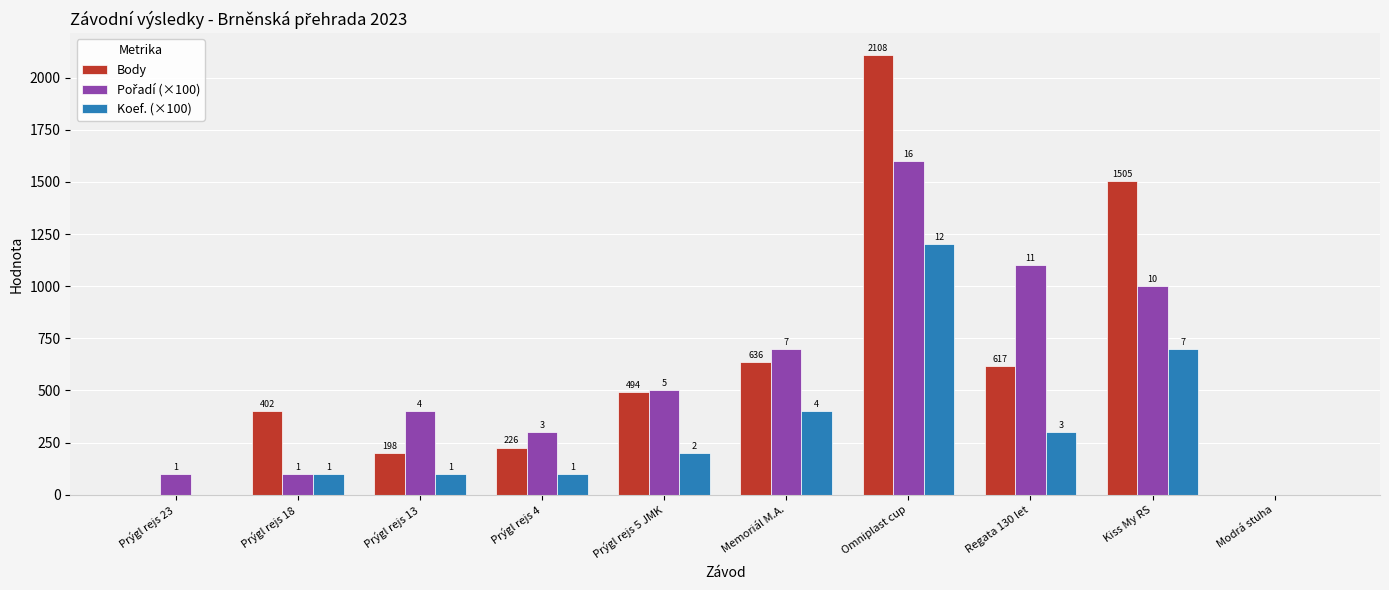

Does the chart contain stacked bars?

No